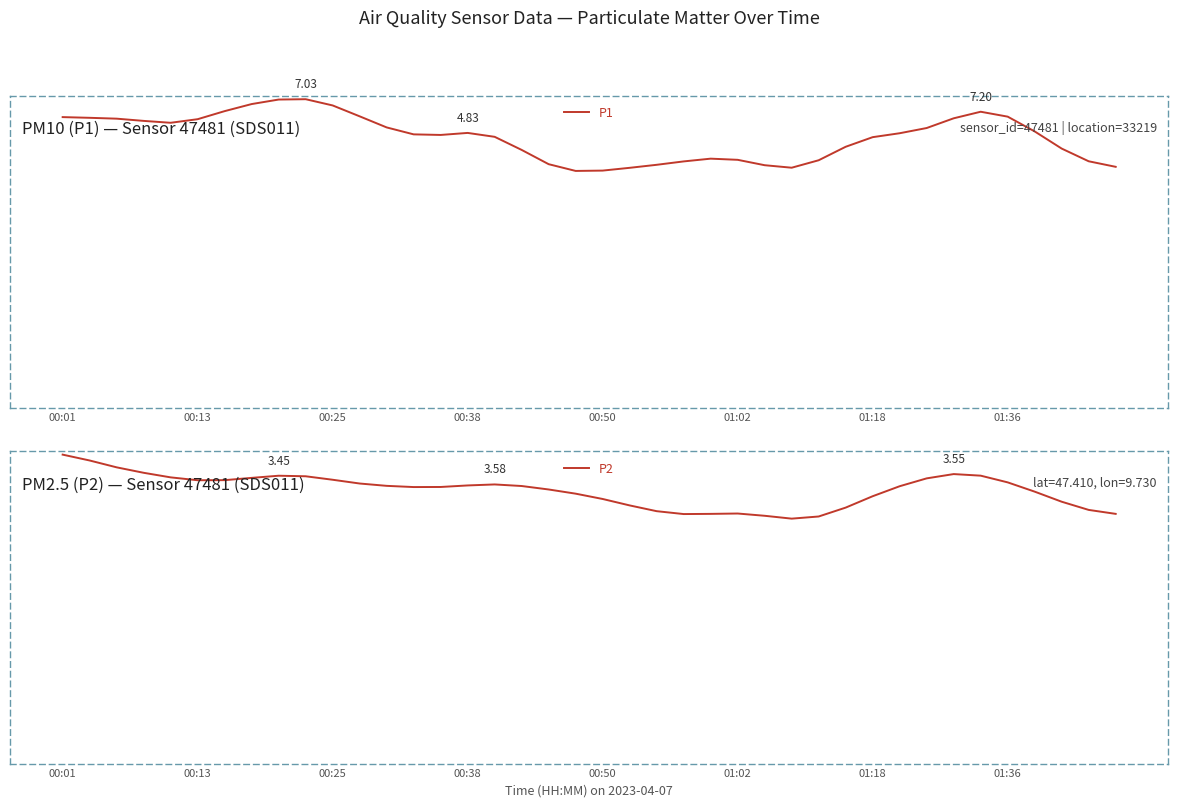

Which series has the largest total across all categories?

P1